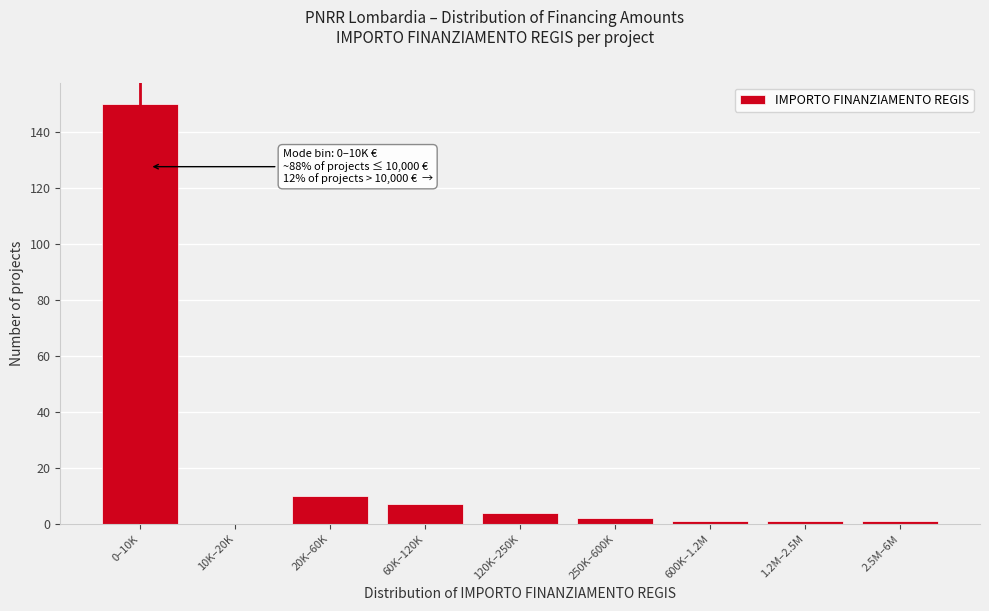

Reading left to right, transcribe all the data shown in this chart.

0–10K=150	10K–20K=0	20K–60K=10	60K–120K=7	120K–250K=4	250K–600K=2	600K–1.2M=1	1.2M–2.5M=1	2.5M–6M=1